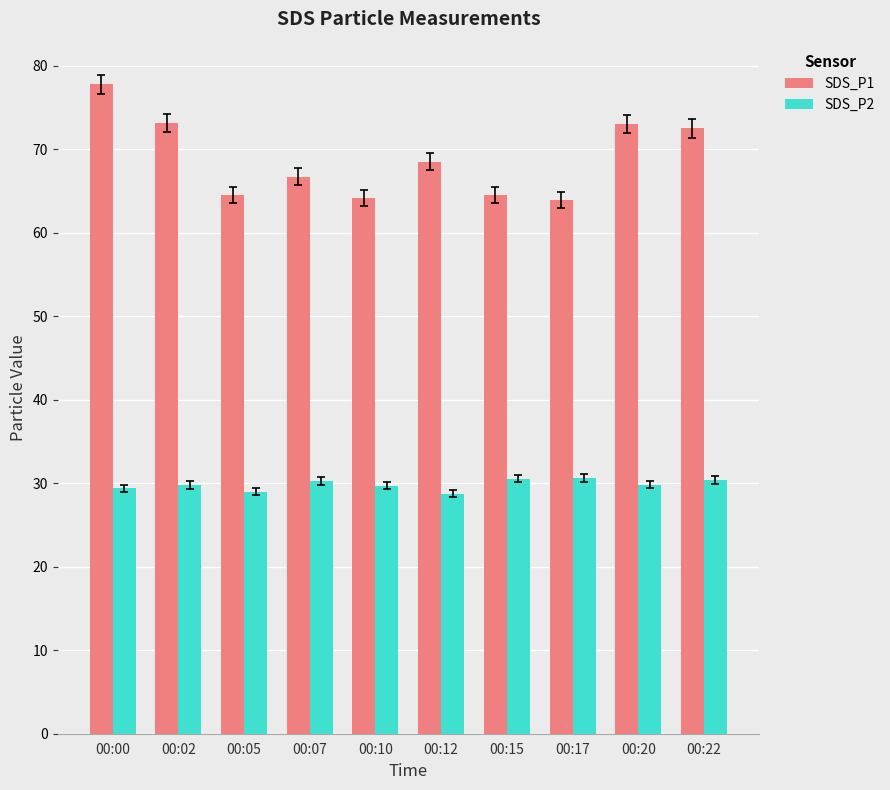

What is the sum of the SDS_P1 values at 00:10 and 00:07?

130.9